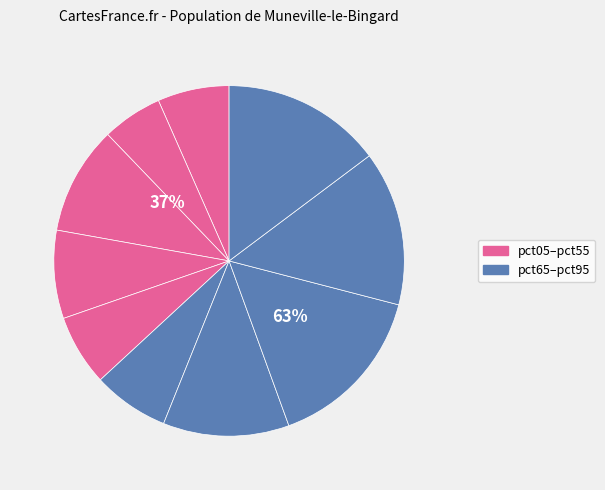

How many slices are in this pie chart?

10